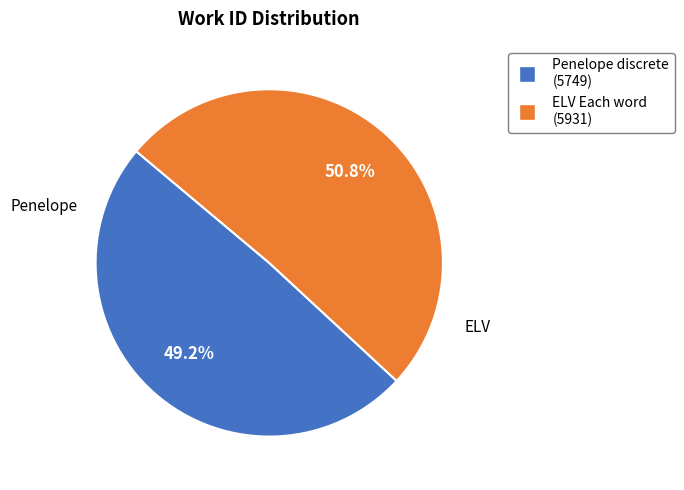

Is the sum of ELV Each word (5931) and Penelope discrete (5749) greater than half?

Yes